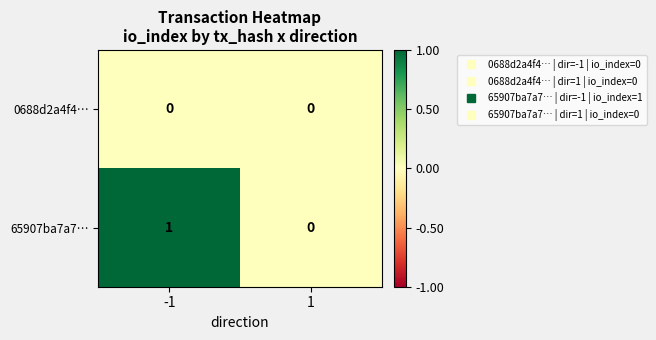

Count the number of categories in the chart.

2